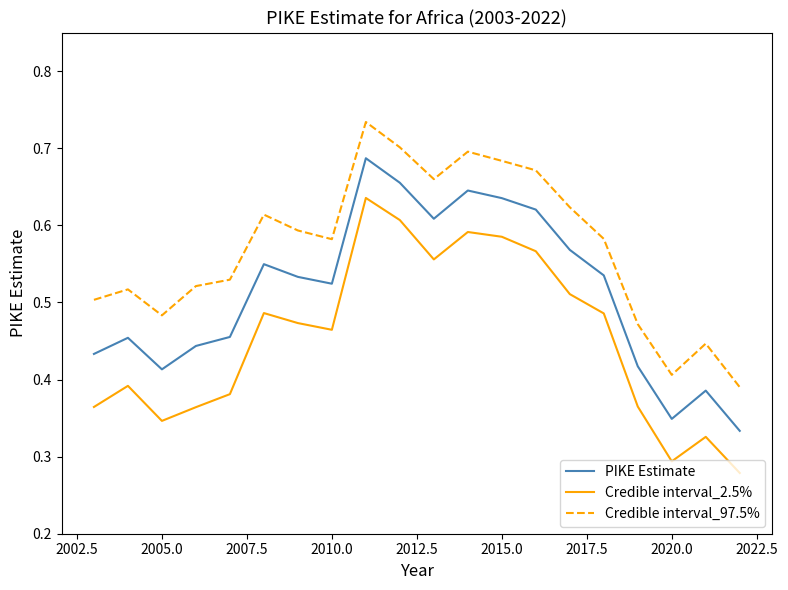

How many PIKE Estimate values are between 0 and 1?

20